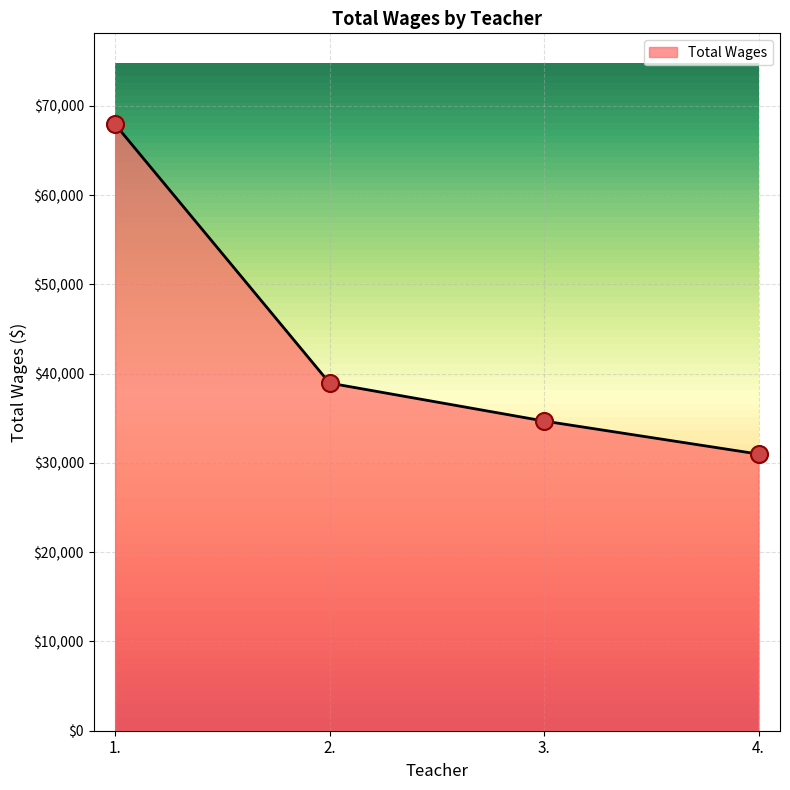

Which has a higher value, 4. or 1.?

1.